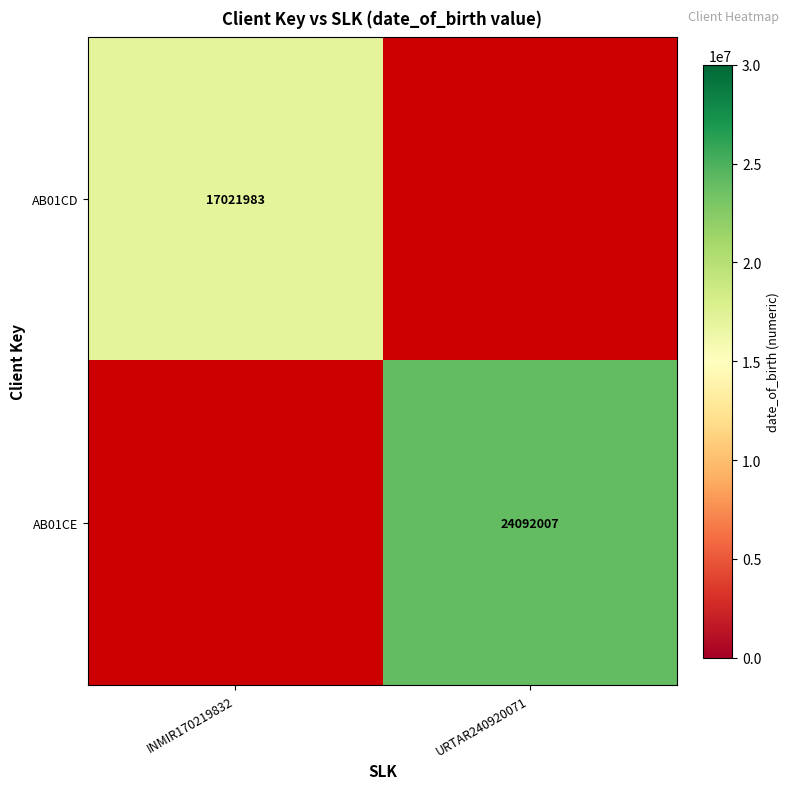

The AB01CD series shows 17021983 at INMIR170219832. True or false?

True